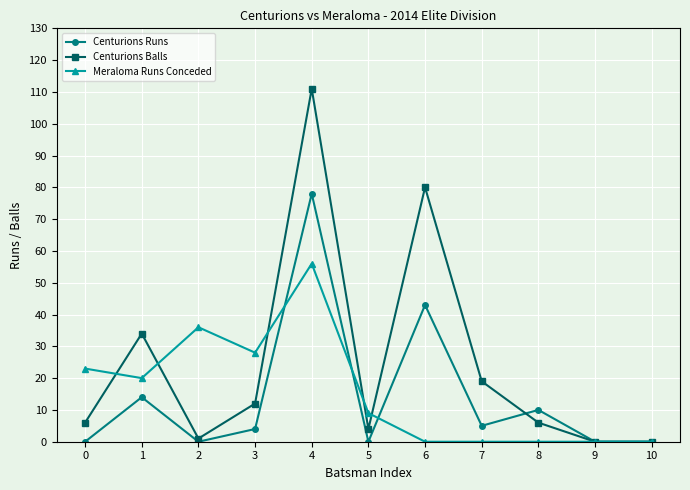

What is the difference between the highest and lowest values at 3?

24